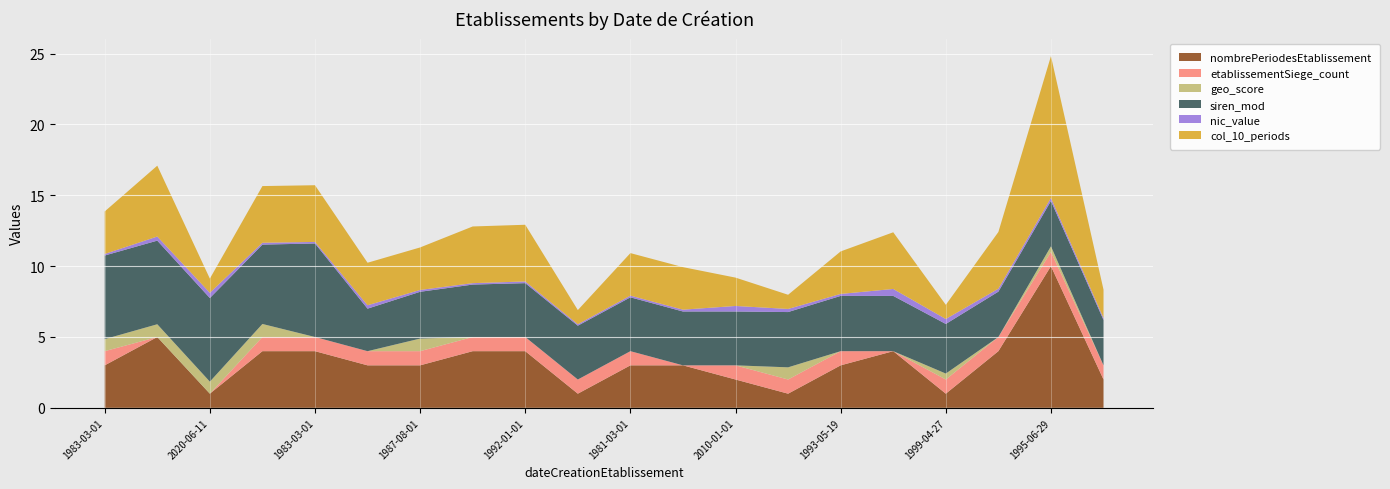

Reading right to left, extract all data points from this chart.

nombrePeriodesEtablissement: 2.0	10.0	4.0	1.0	4.0	3.0	1.0	2.0	3.0	3.0	1.0	4.0	4.0	3.0	3.0	4.0	4.0	1.0	5.0	3.0
etablissementSiege_count: 1.0	1.0	1.0	1.0	0.0	1.0	1.0	1.0	0.0	1.0	1.0	1.0	1.0	1.0	1.0	1.0	1.0	0.0	0.0	1.0
geo_score: 0.0	0.4	0.0	0.4	0.0	0.0	0.9	0.0	0.0	0.0	0.0	0.0	0.0	0.9	0.0	0.0	0.9	0.8	0.9	0.8
siren_mod: 3.2	3.2	3.2	3.5	3.9	3.9	3.9	3.8	3.8	3.8	3.8	3.8	3.7	3.3	3.0	6.6	5.6	5.9	5.9	5.9
nic_value: 0.1	0.2	0.2	0.3	0.5	0.1	0.2	0.4	0.1	0.1	0.1	0.1	0.1	0.1	0.2	0.1	0.1	0.4	0.3	0.1
col_10_periods: 2.0	10.0	4.0	1.0	4.0	3.0	1.0	2.0	3.0	3.0	1.0	4.0	4.0	3.0	3.0	4.0	4.0	1.0	5.0	3.0